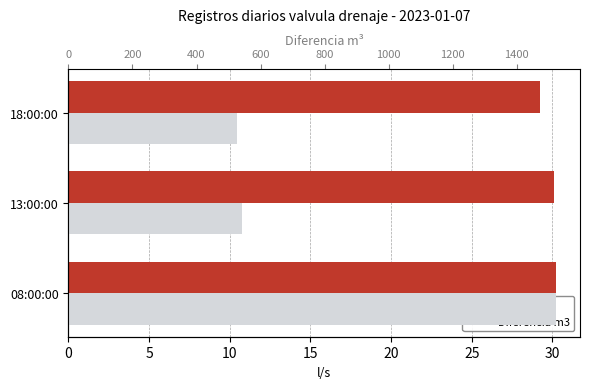

What is the total value across all series at 5?

572.1